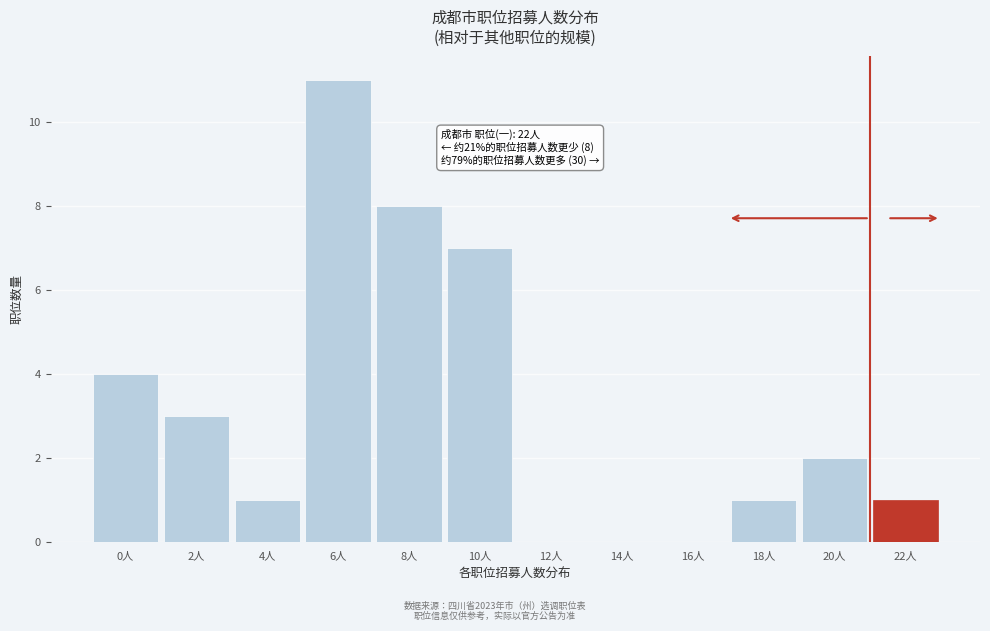

Reading left to right, what are all the values shown in this chart?

0人=4	2人=3	4人=1	6人=11	8人=8	10人=7	12人=0	14人=0	16人=0	18人=1	20人=2	22人=1